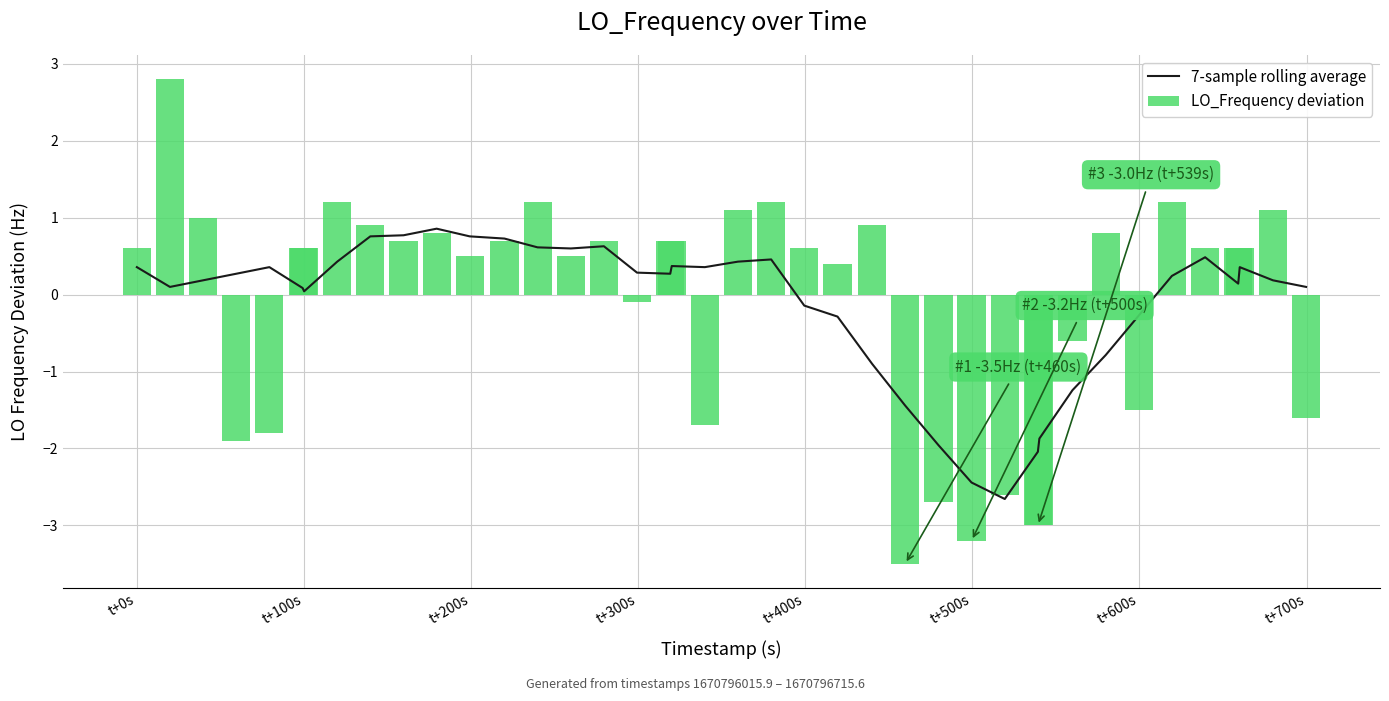

What is the highest value of the 7-sample rolling average series?

0.9